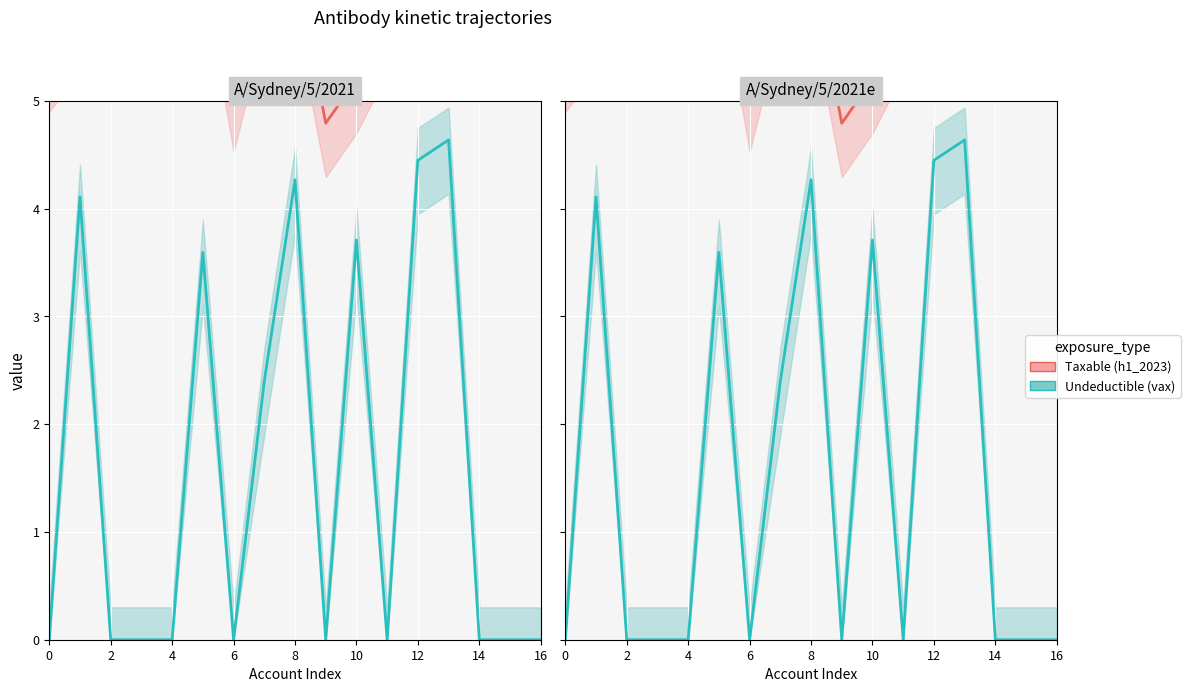

Rank the series by their maximum value, from highest to lowest.

h1_2023, vax